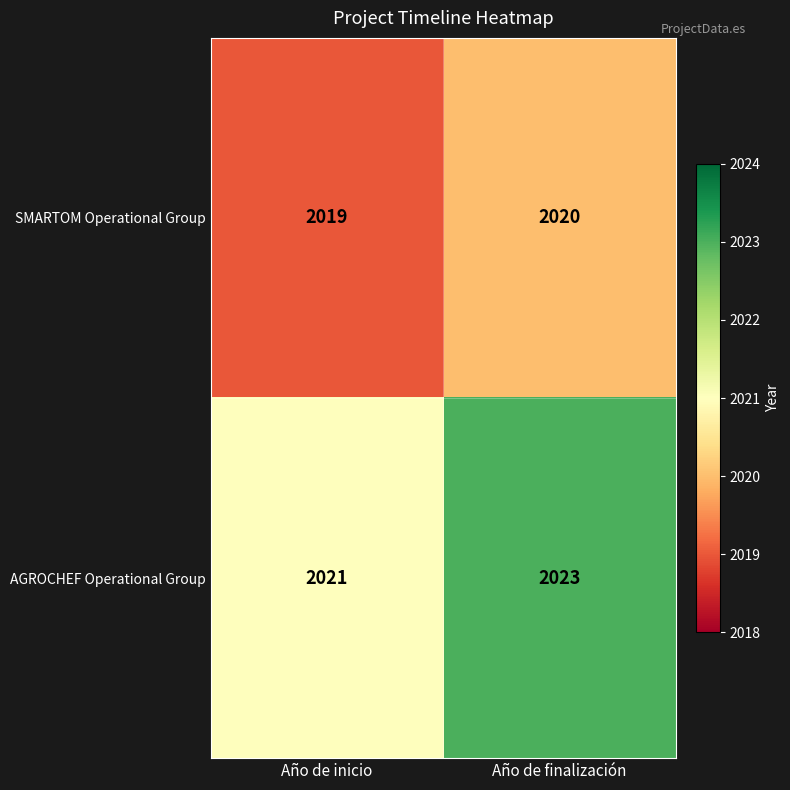

At which category is the sum across all series the highest?

Año de finalización